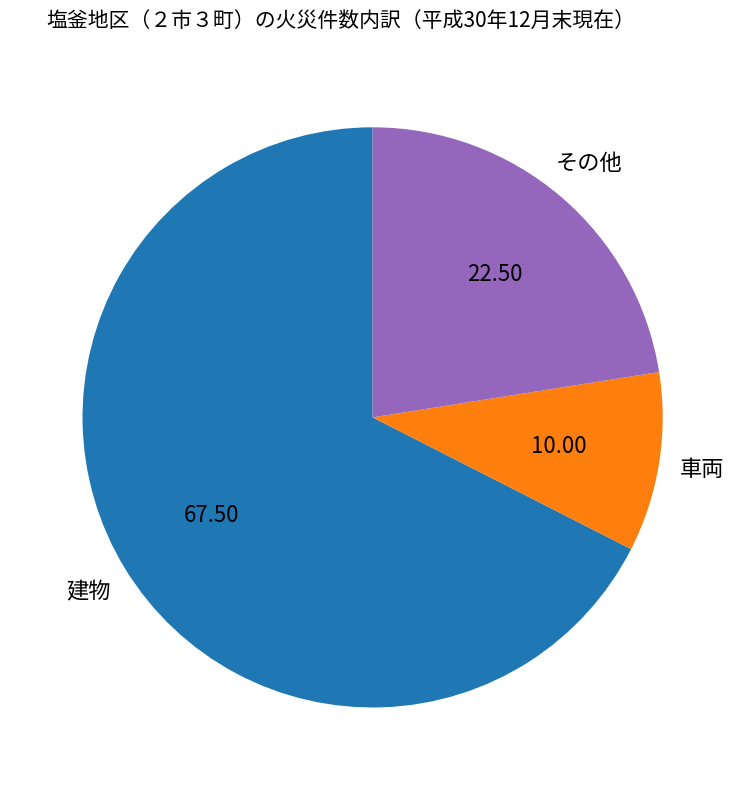

Do 車両 and その他 together represent more than half of the pie?

No